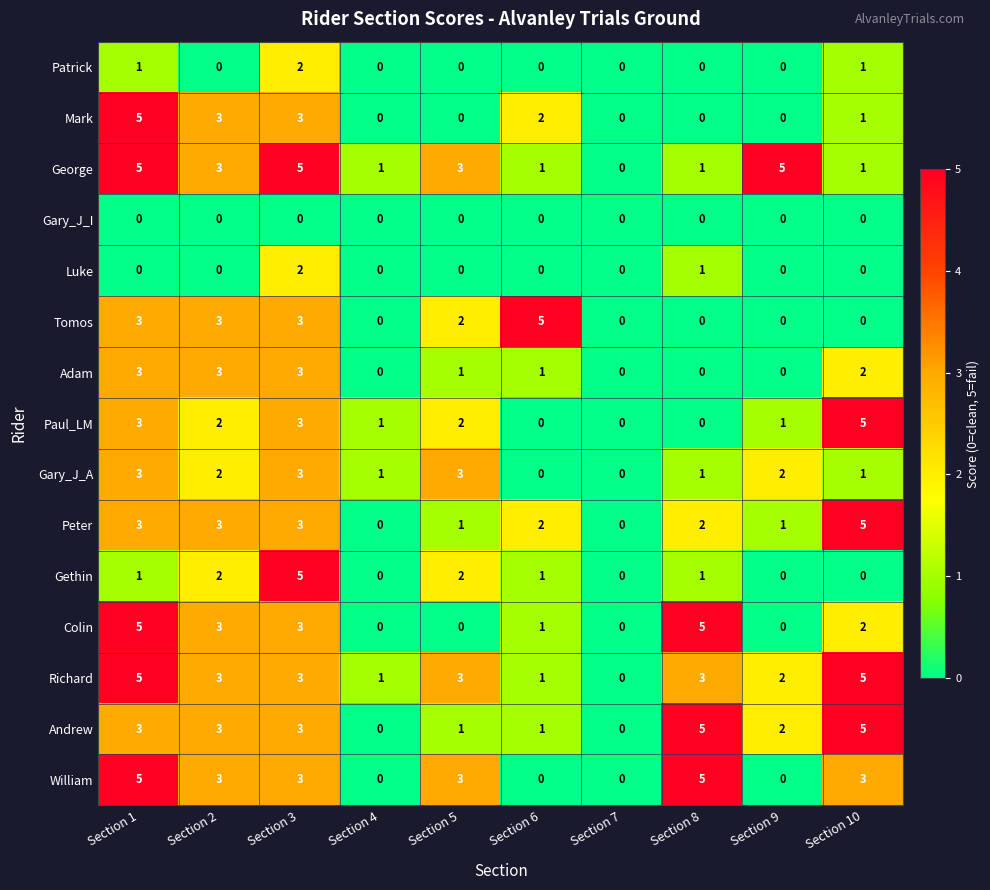

True or false: Tomos has a value of 3 at Section 1.

True